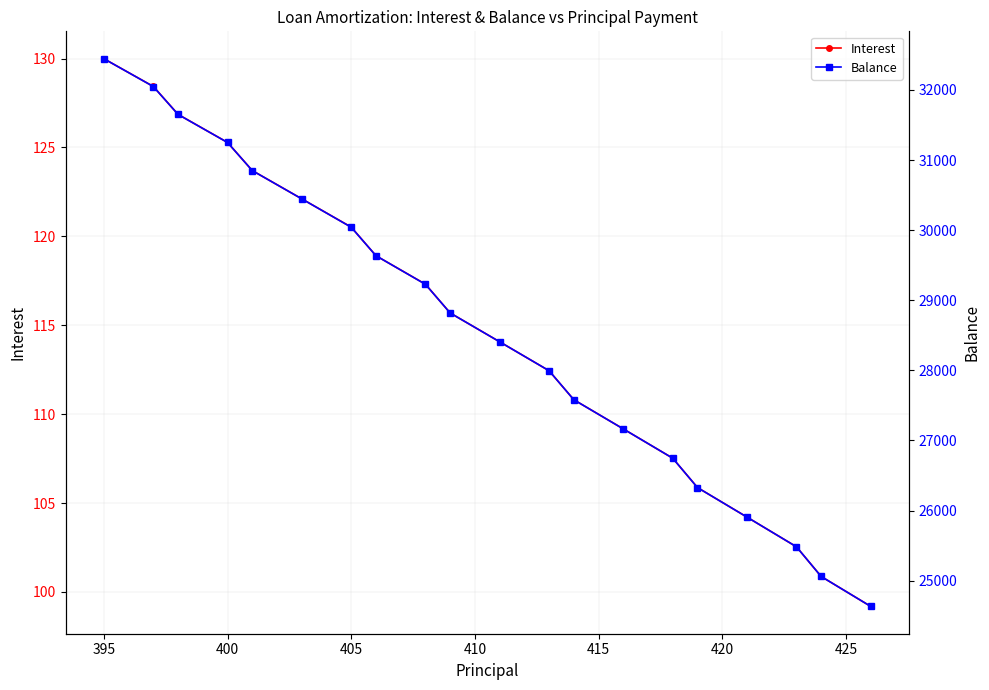

What is the highest value of the Interest series?

130.0